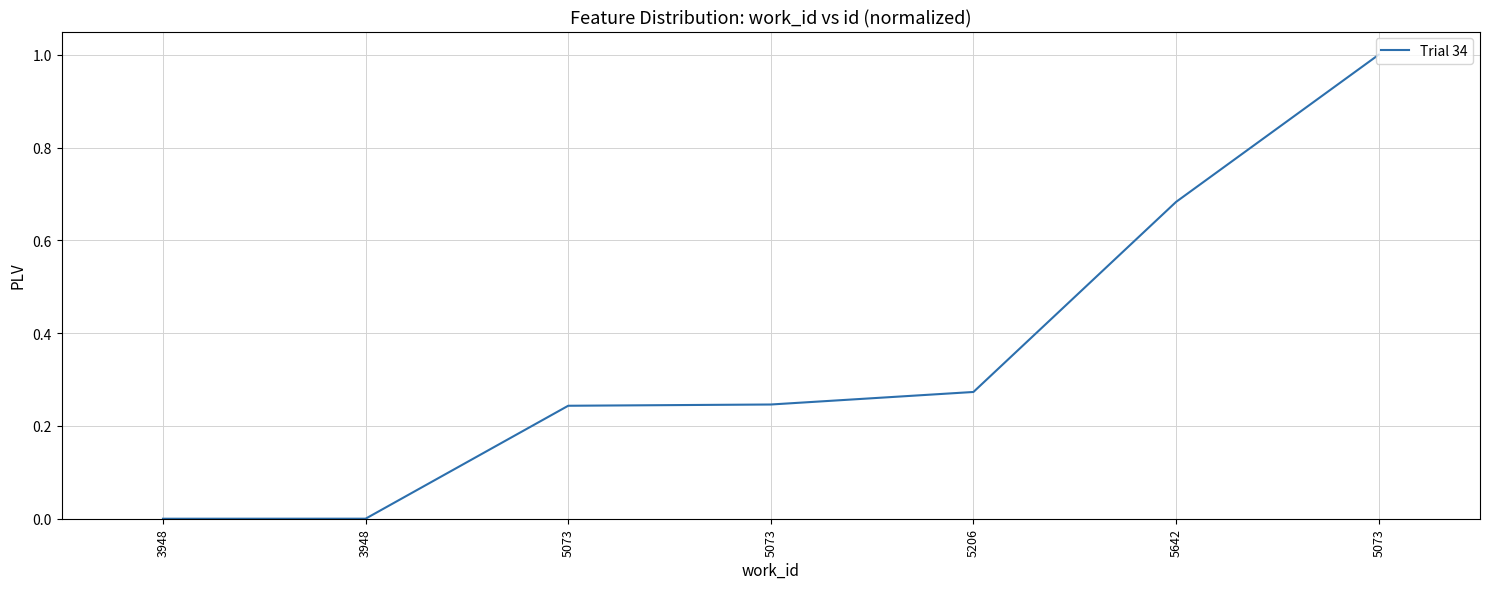

True or false: the data has more than 1 interior local peaks.

False